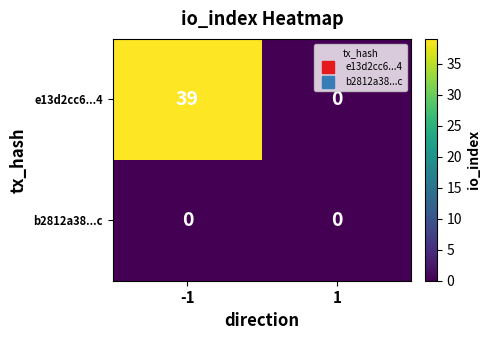

Rank the series by their maximum value, from lowest to highest.

b2812a38...c, e13d2cc6...4